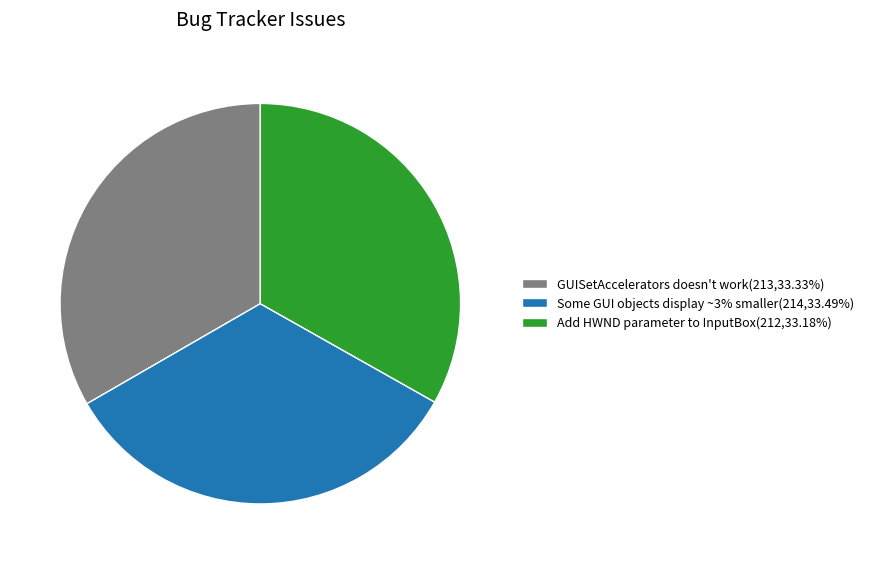

How many segments does this pie chart have?

3